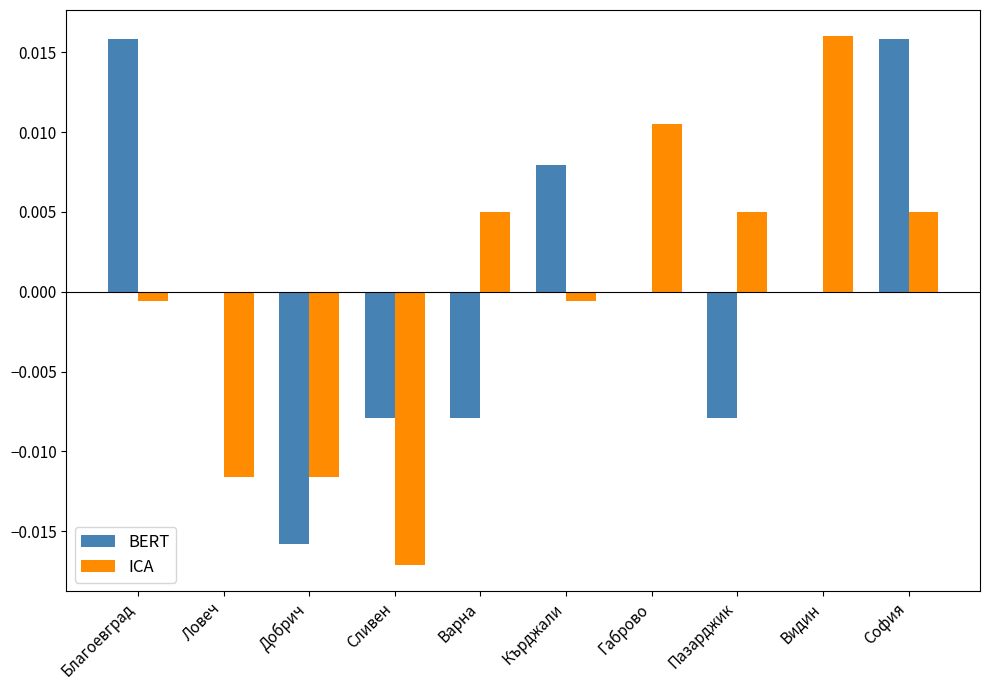

Is it true that BERT equals 0.0 at Ловеч?

True